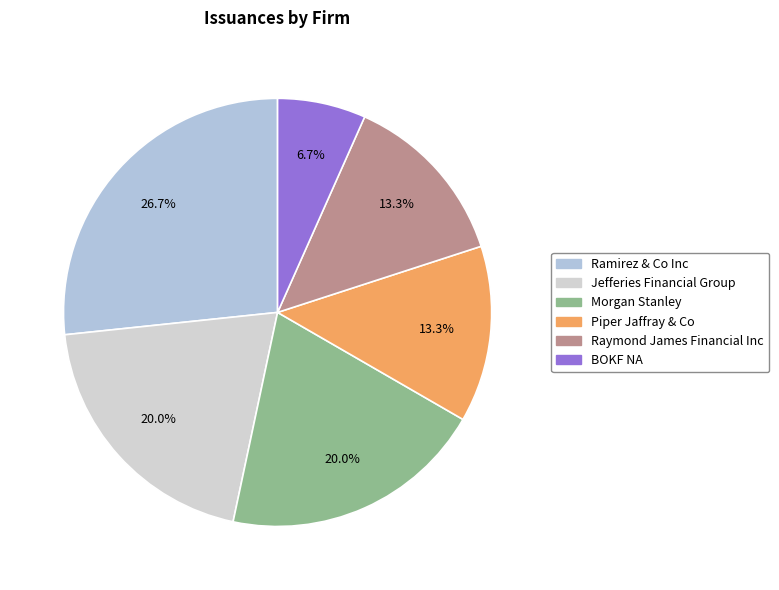

Does Jefferies Financial Group represent more than half of the total?

No